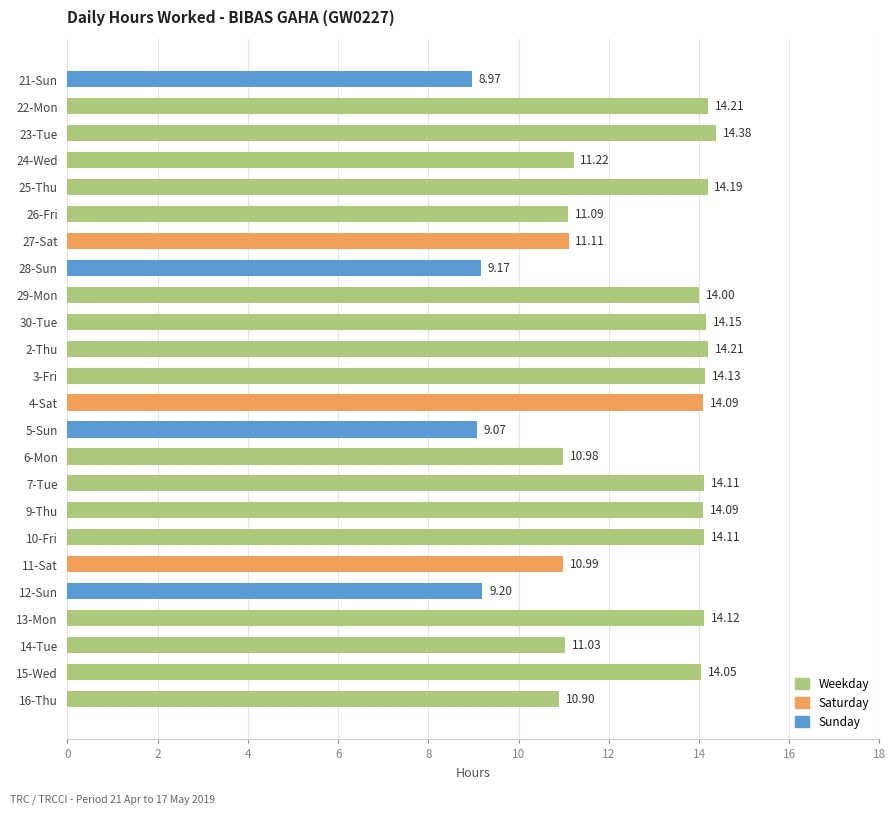

At which category does the chart reach its minimum across all series?

21-Sun